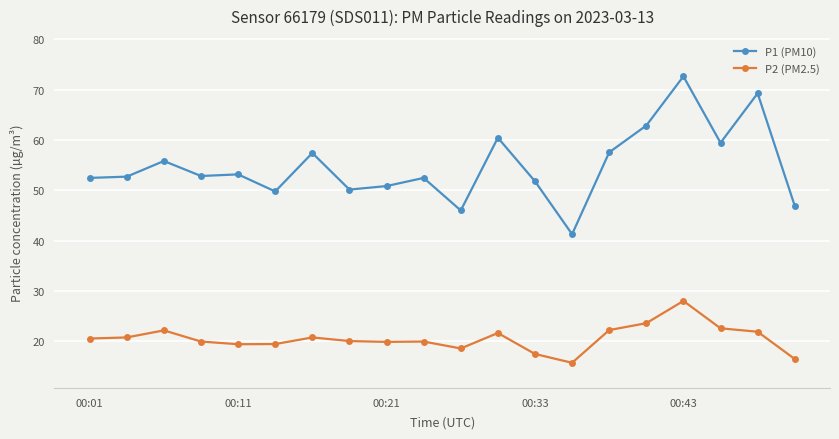

How many distinct data groups are displayed?

2